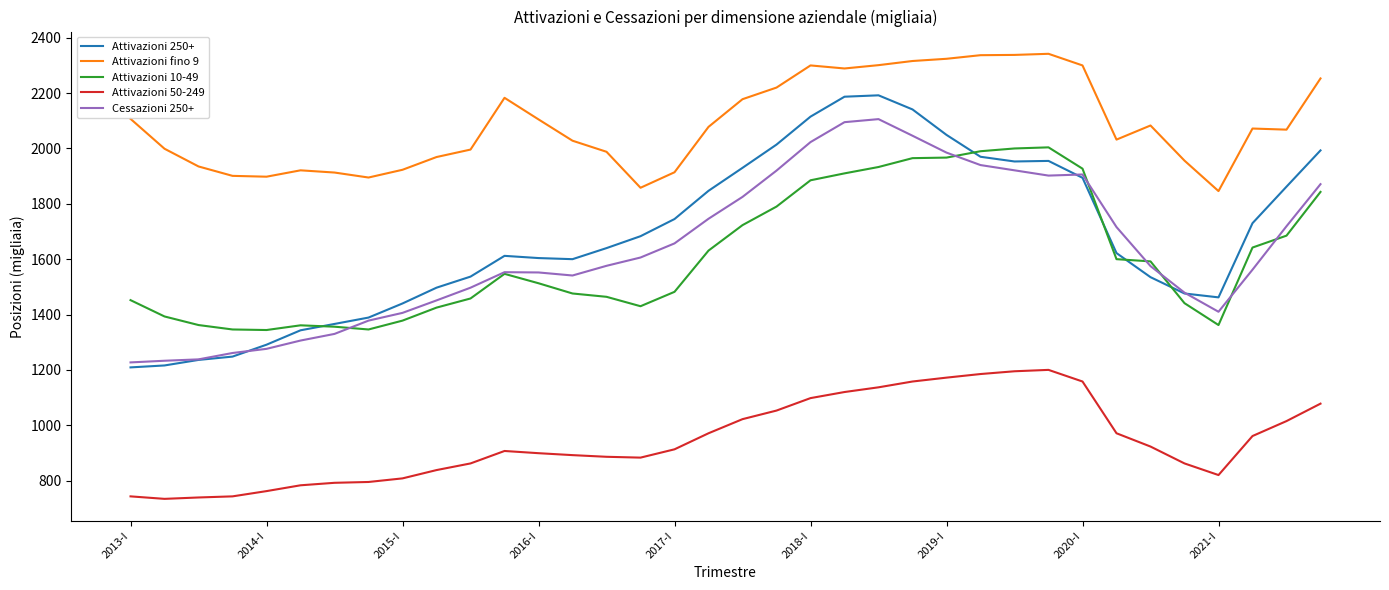

True or false: Attivazioni fino 9 and Attivazioni 50-249 cross at least once.

False